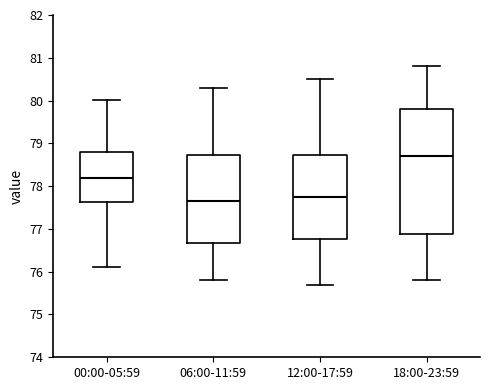

Which box has the highest median line?

18:00-23:59